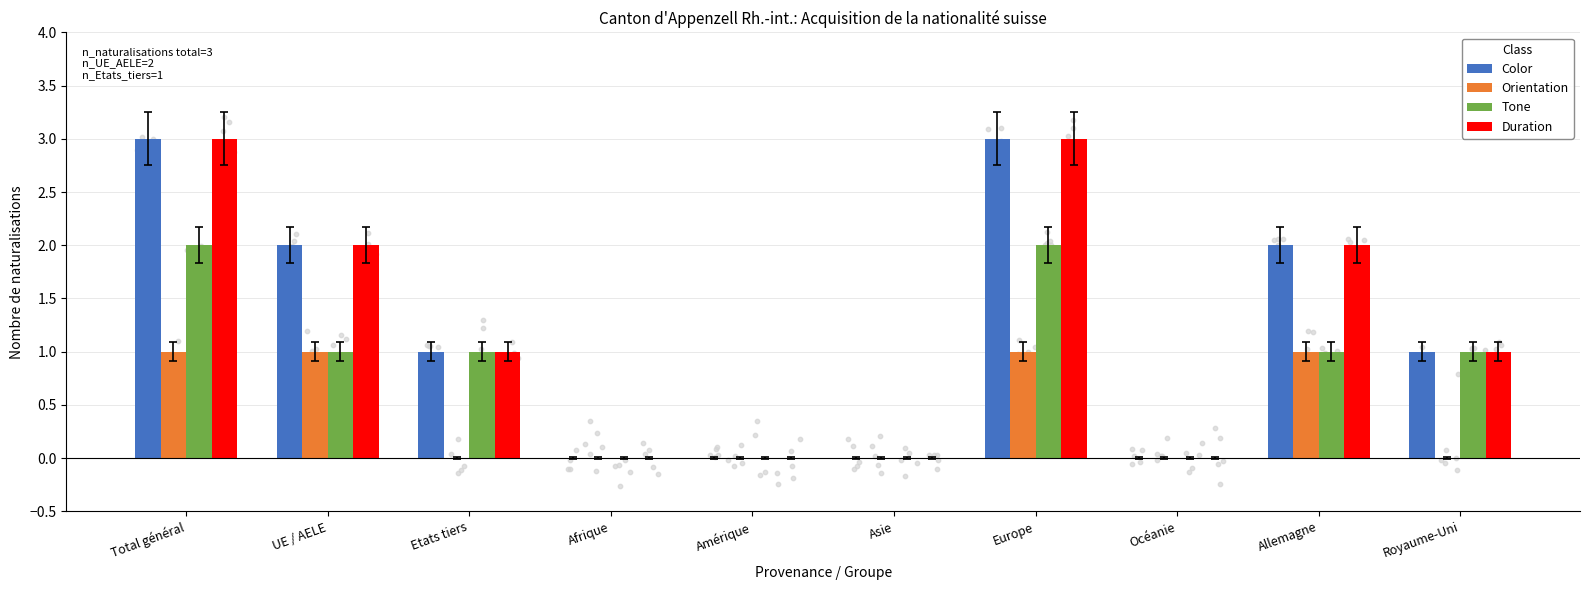

At which category is the sum across all series the highest?

Total général